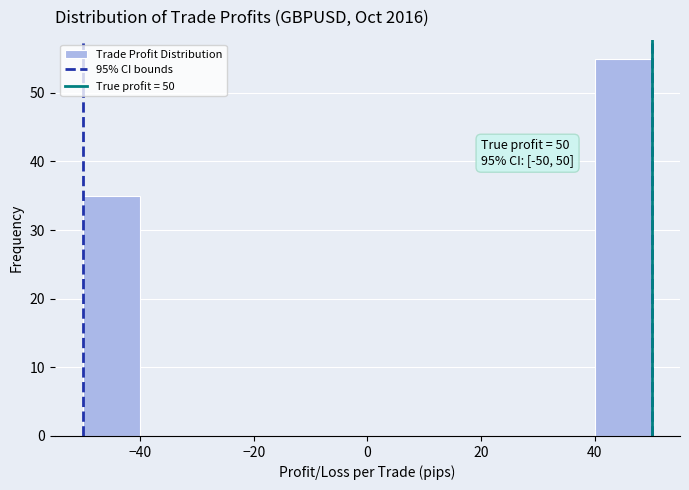

Over which range of the x-axis is the bar tallest?

40 to 50